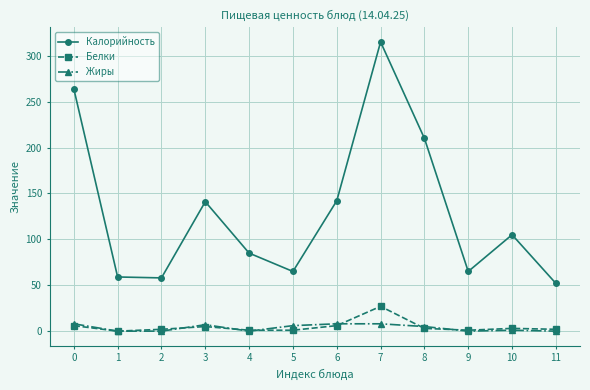

Is it true that Калорийность equals 141 at 3?

True